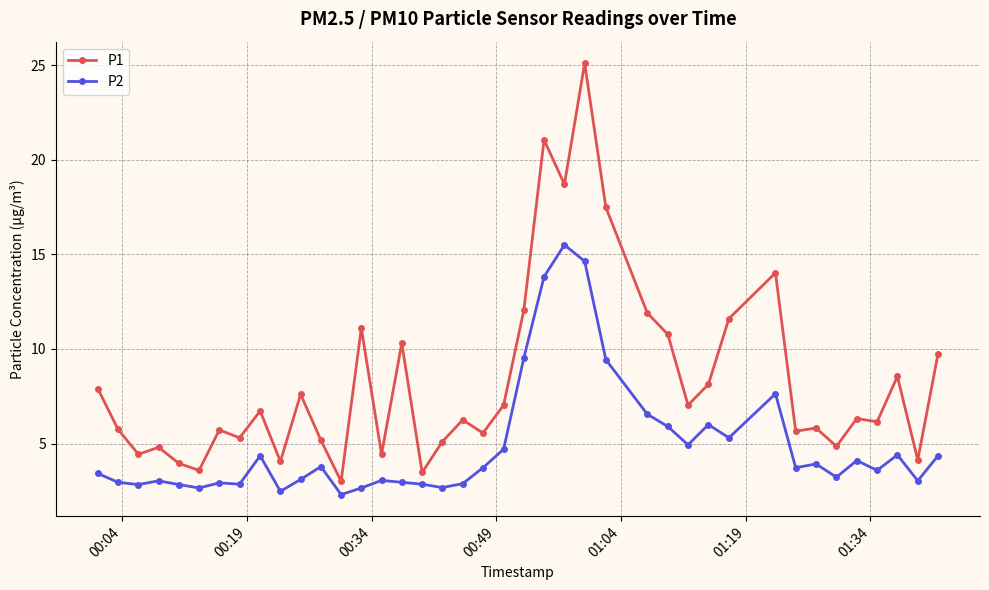

Which series has the widest spread of values?

P1